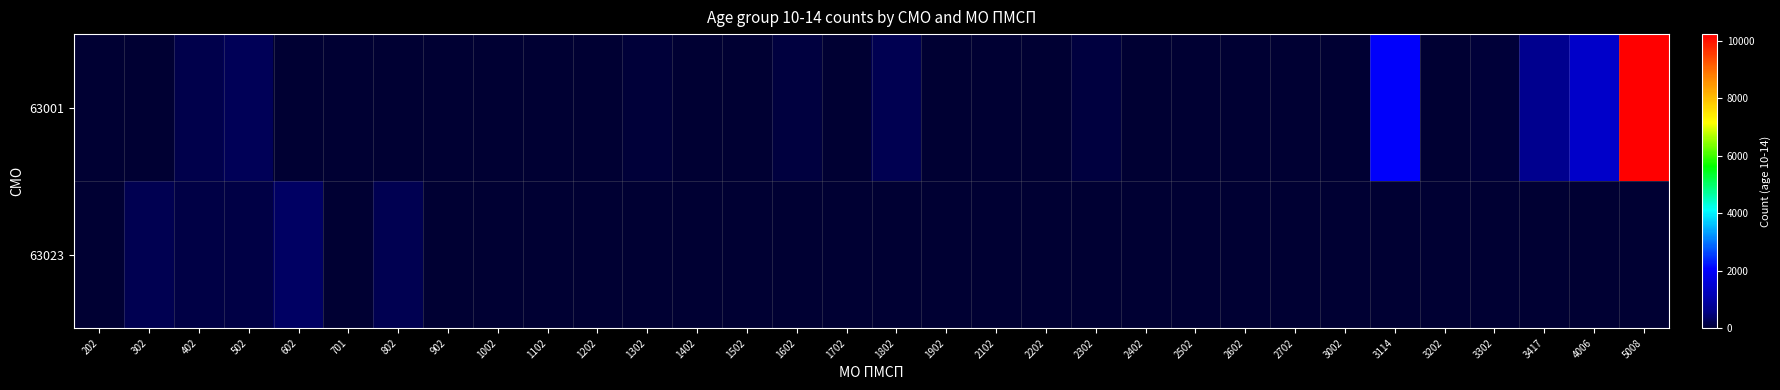

Which series has the widest spread of values?

63001